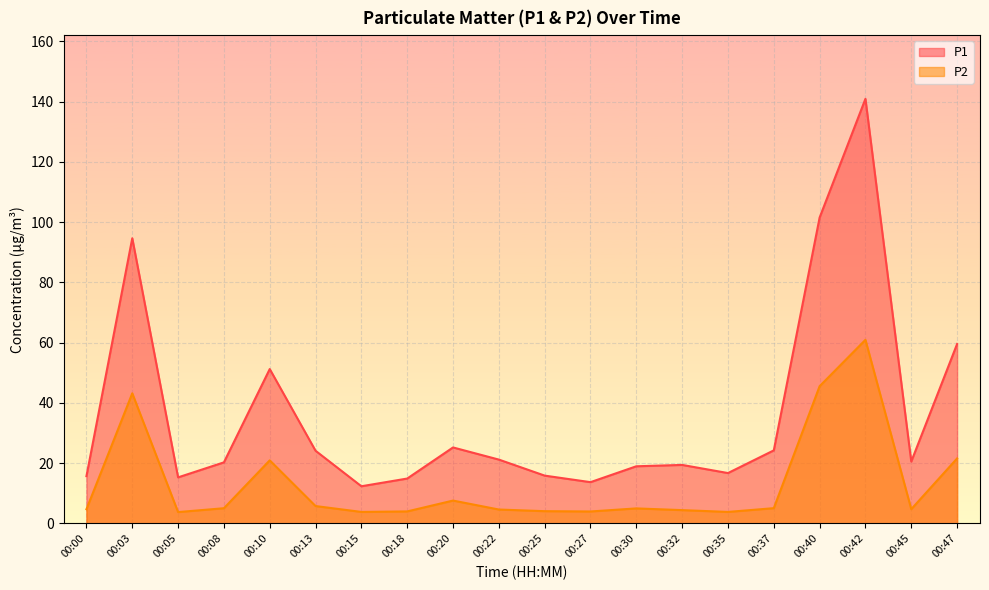

How many interior local peaks does the P2 series have?

5